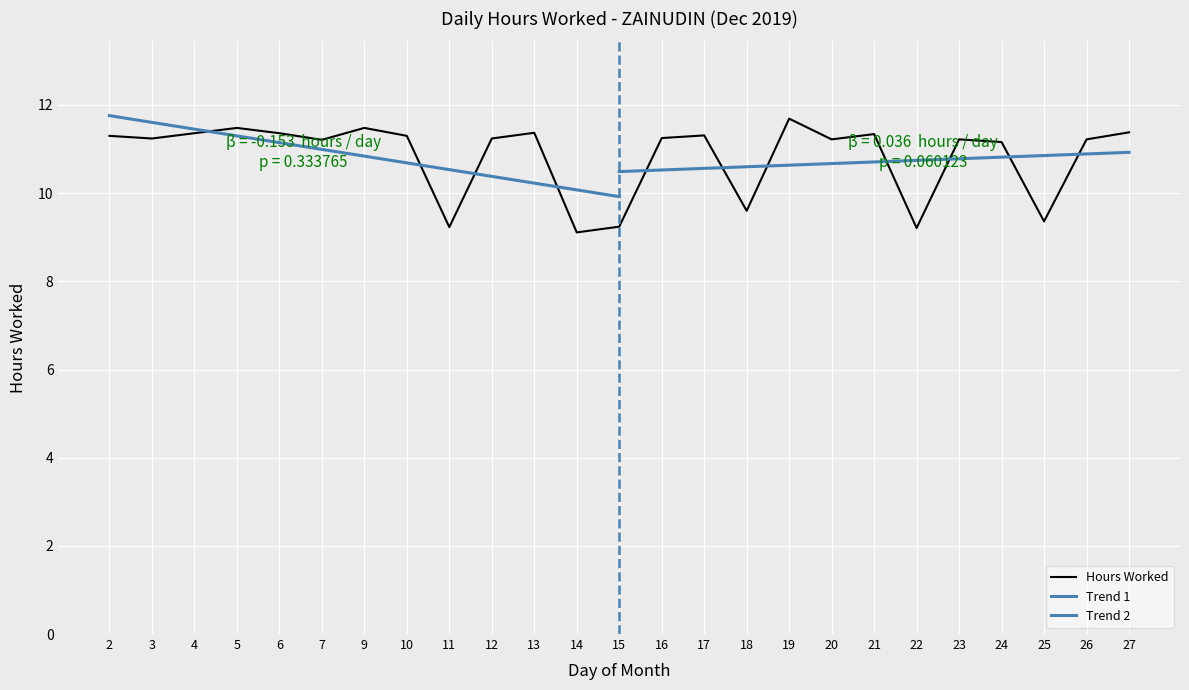

What is the ratio of the value at 24 to the value at 5?

1.0